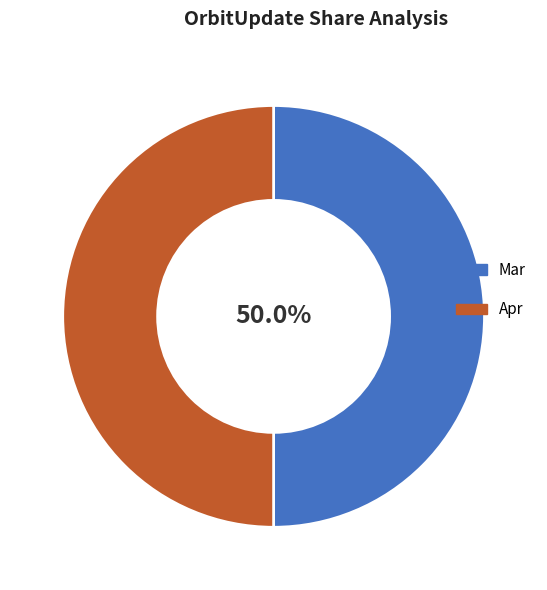

Combined, do Mar and Apr account for over 50%?

Yes